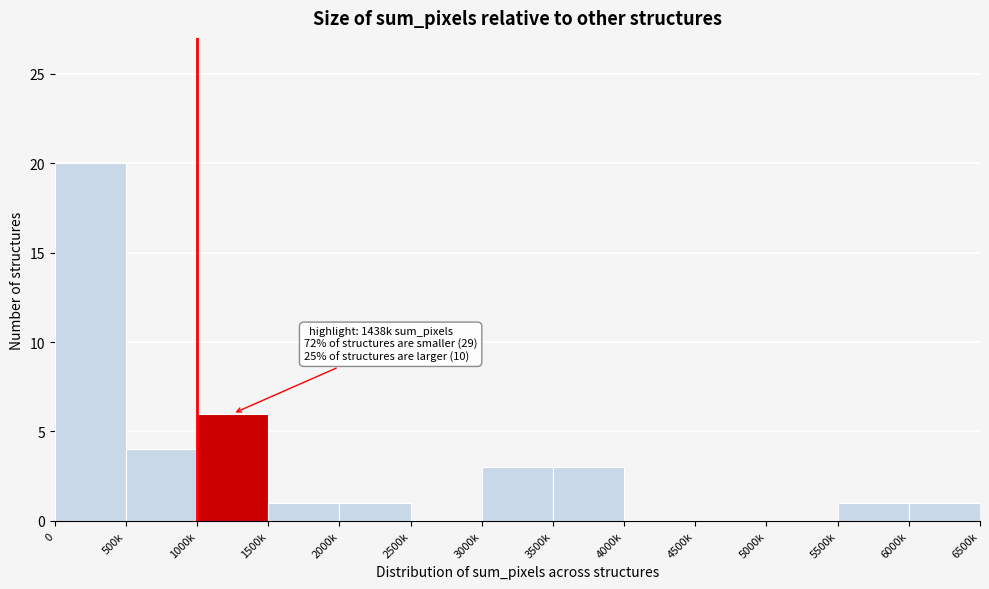

Reading left to right, transcribe all the data shown in this chart.

0=20	500k=4	1000k=6	1500k=1	2000k=1	2500k=0	3000k=3	3500k=3	4000k=0	4500k=0	5000k=0	5500k=1	6000k=1